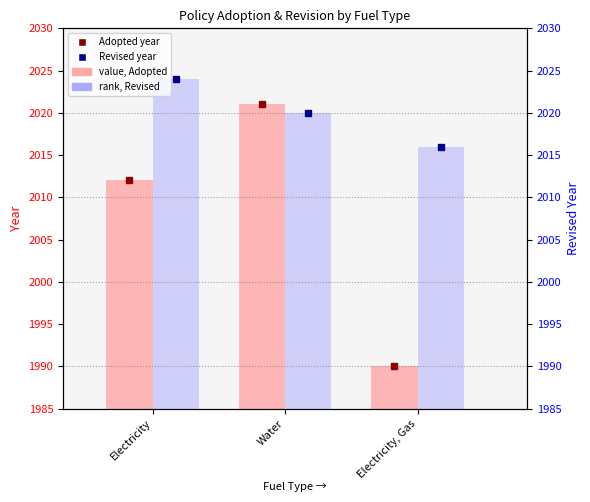

Where does the Revised series first go above 40?

Electricity